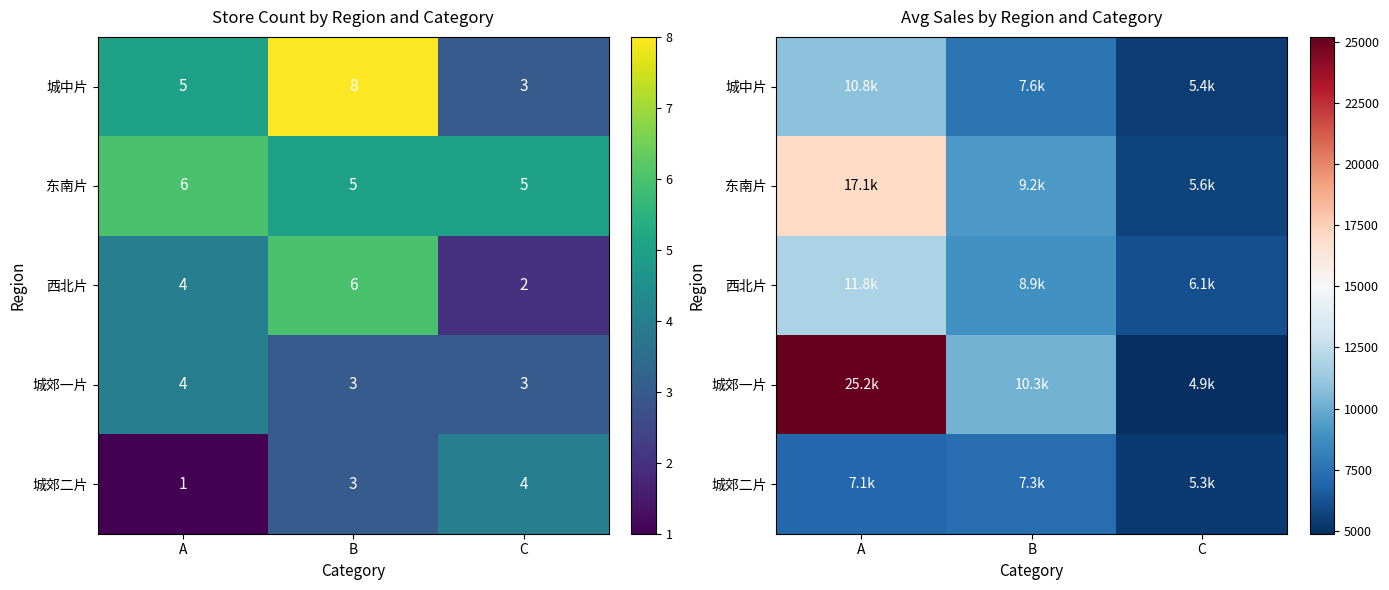

What is the sum of all 城中片 values?

23780.0